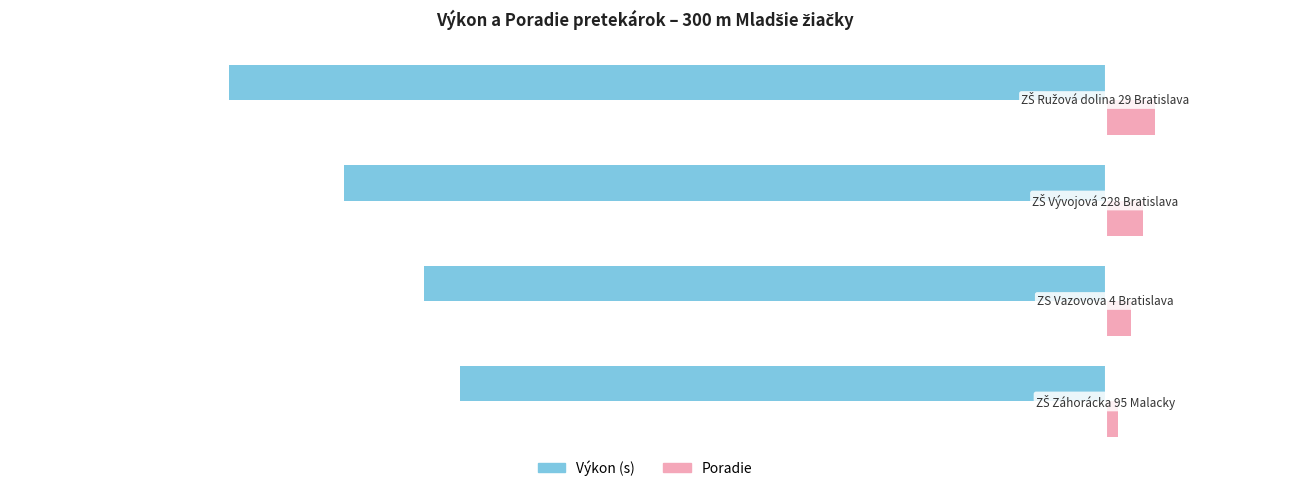

What is the average value of the Výkon (s) series?

-59.5